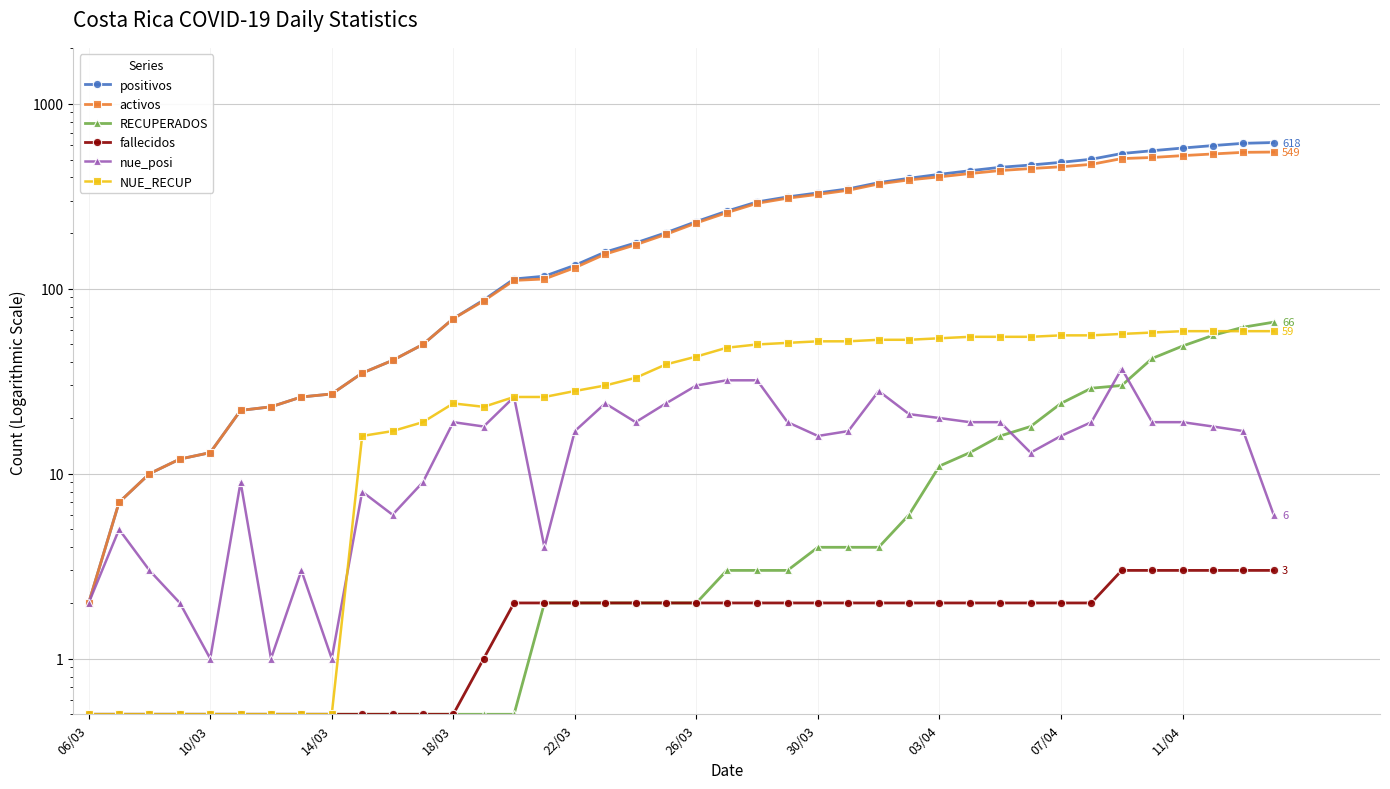

What is the highest value of the activos series?

549.0